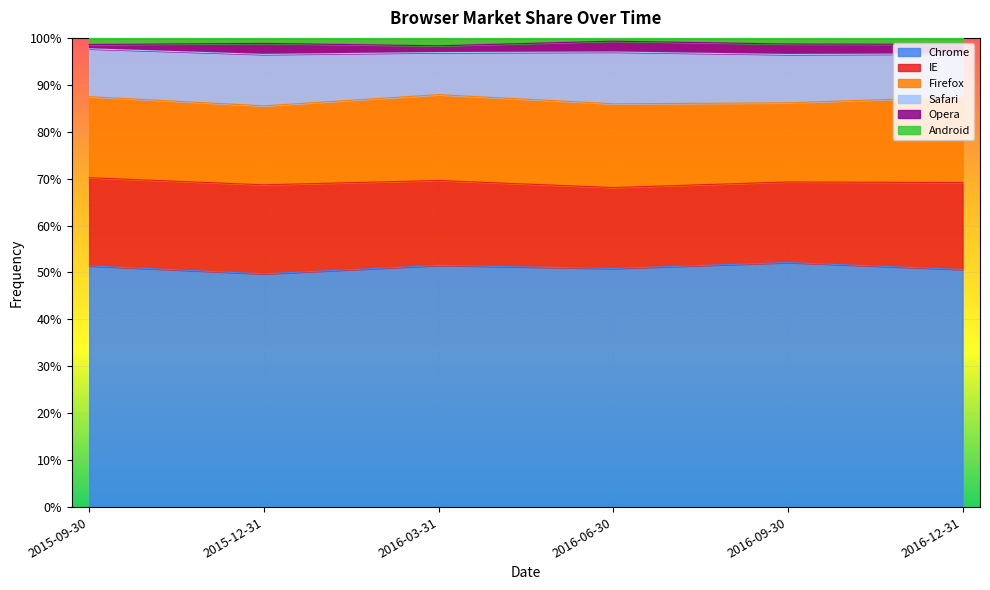

Rank the categories by Firefox value from lowest to highest.

2015-12-31, 2016-09-30, 2015-09-30, 2016-06-30, 2016-12-31, 2016-03-31